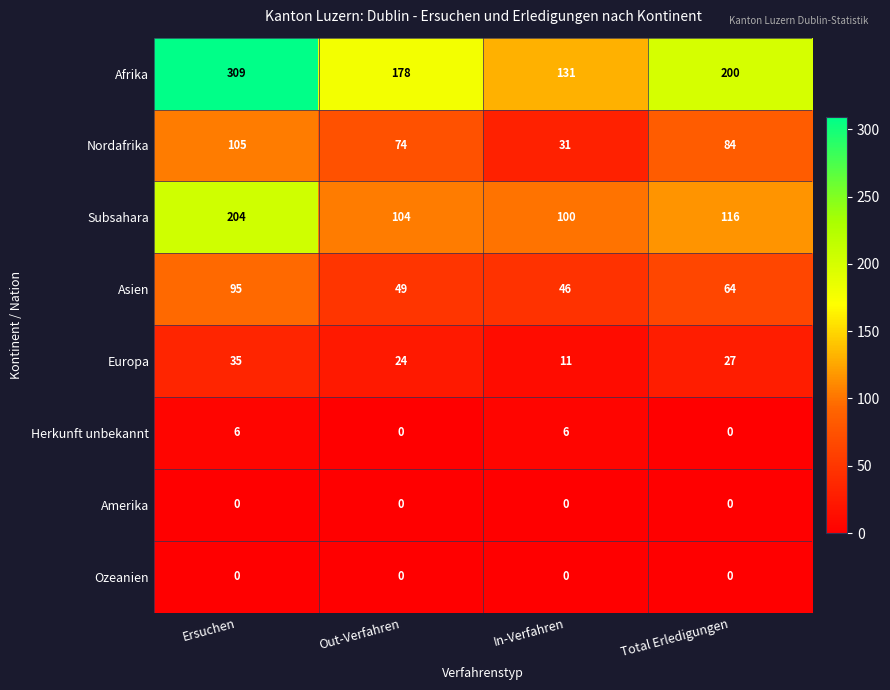

Which label corresponds to the largest value in the chart?

Ersuchen